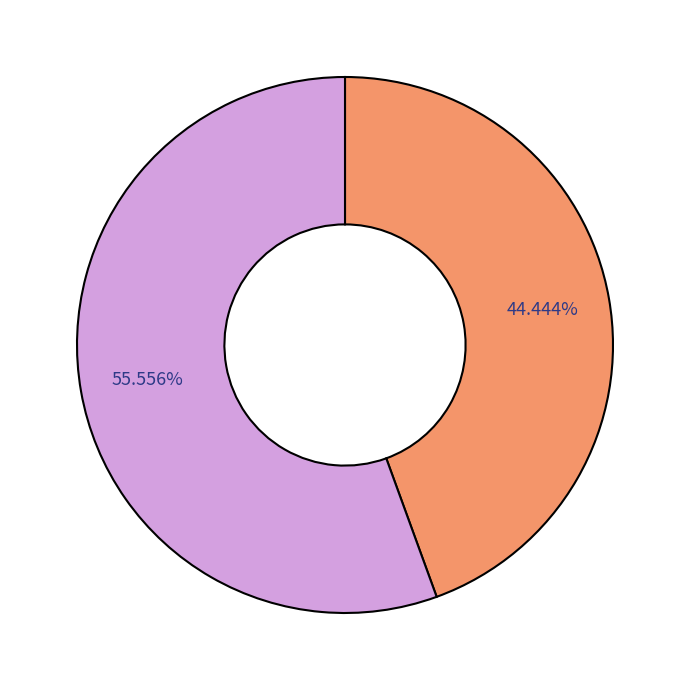

Does any single category account for the majority?

Yes